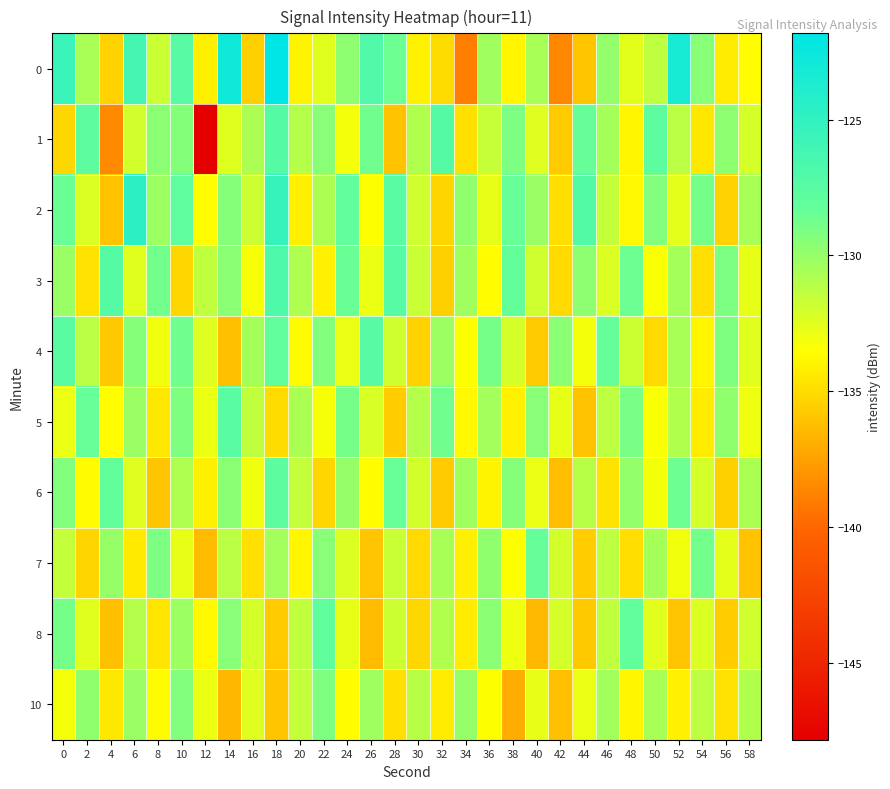

How many categories are shown in the chart?

30